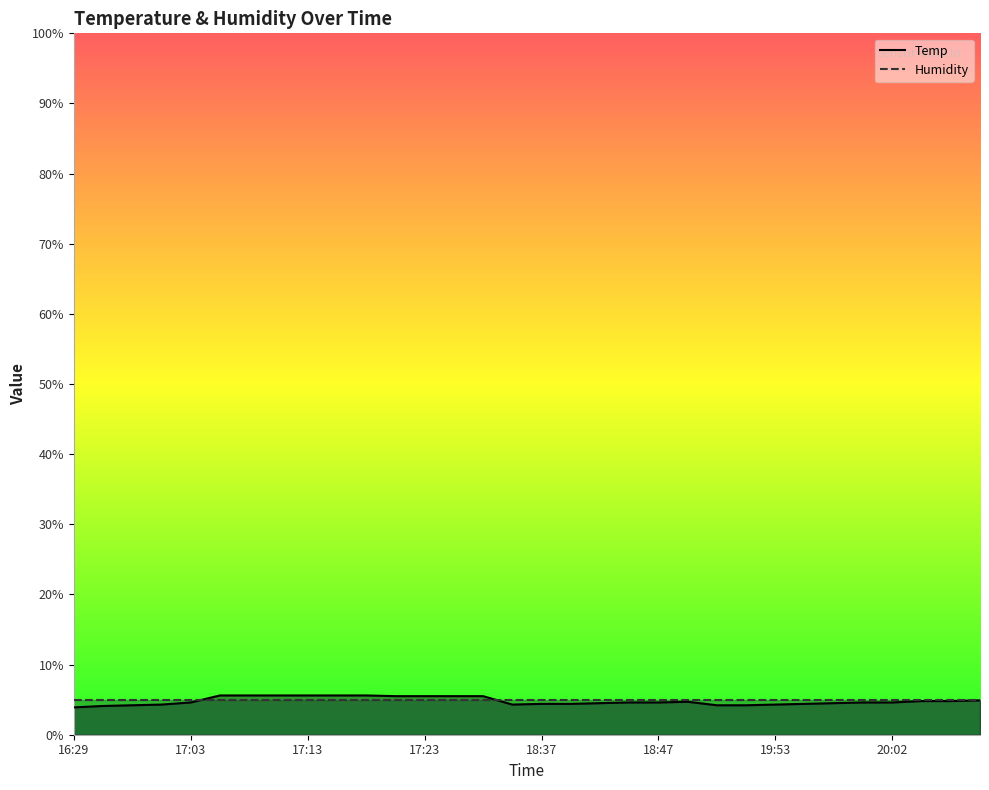

In Temp, how many points are higher than both neighbors (excluding endpoints)?

1